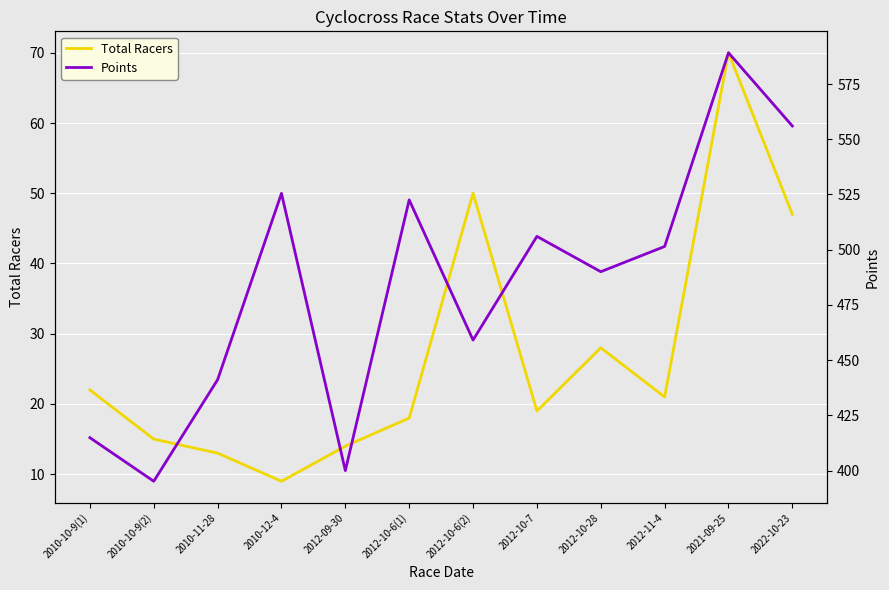

True or false: Total Racers has a value of 8.2 at 2012-09-30.

False